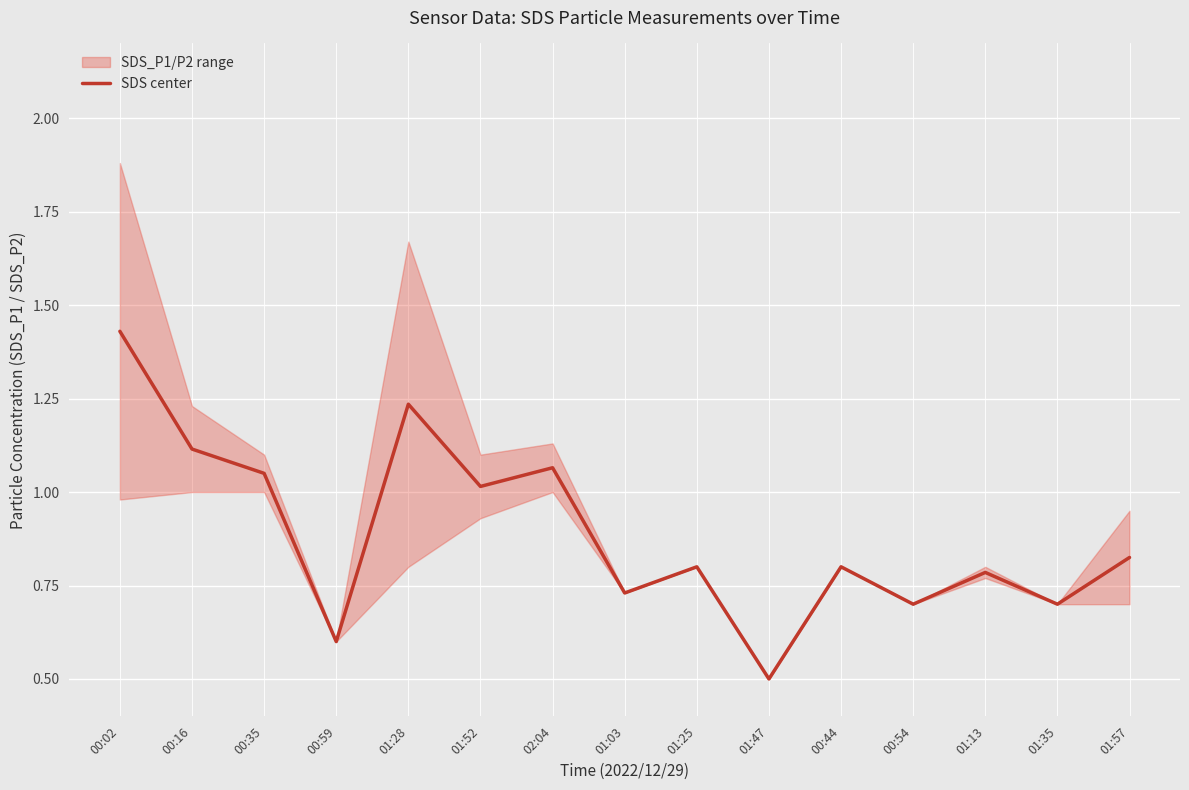

True or false: the data shows 0.4 at 00:44.

False